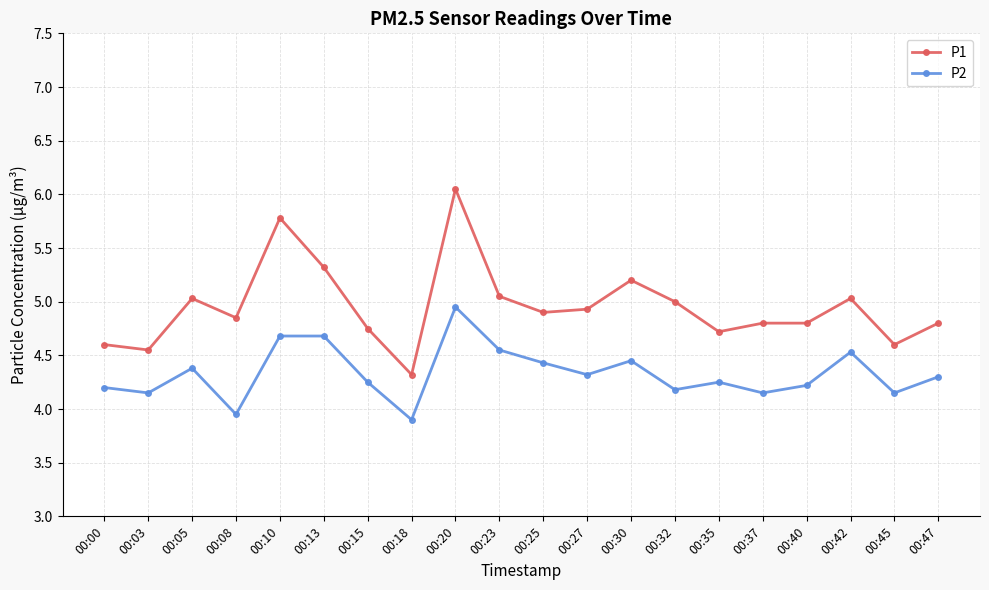

How many data points in P2 are less than 4?

2